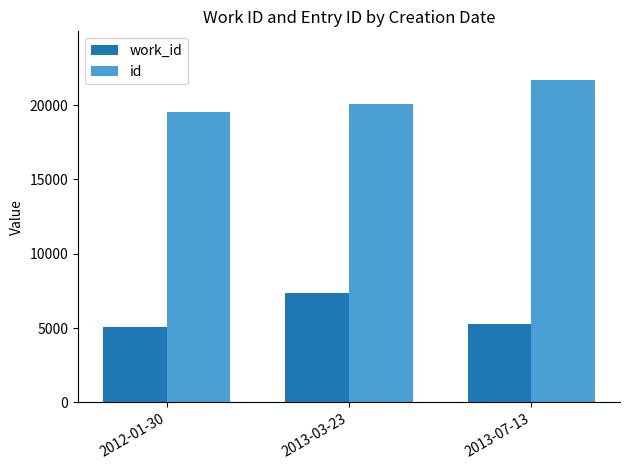

What is the value of the work_id bar at the 2nd from the left?

7365